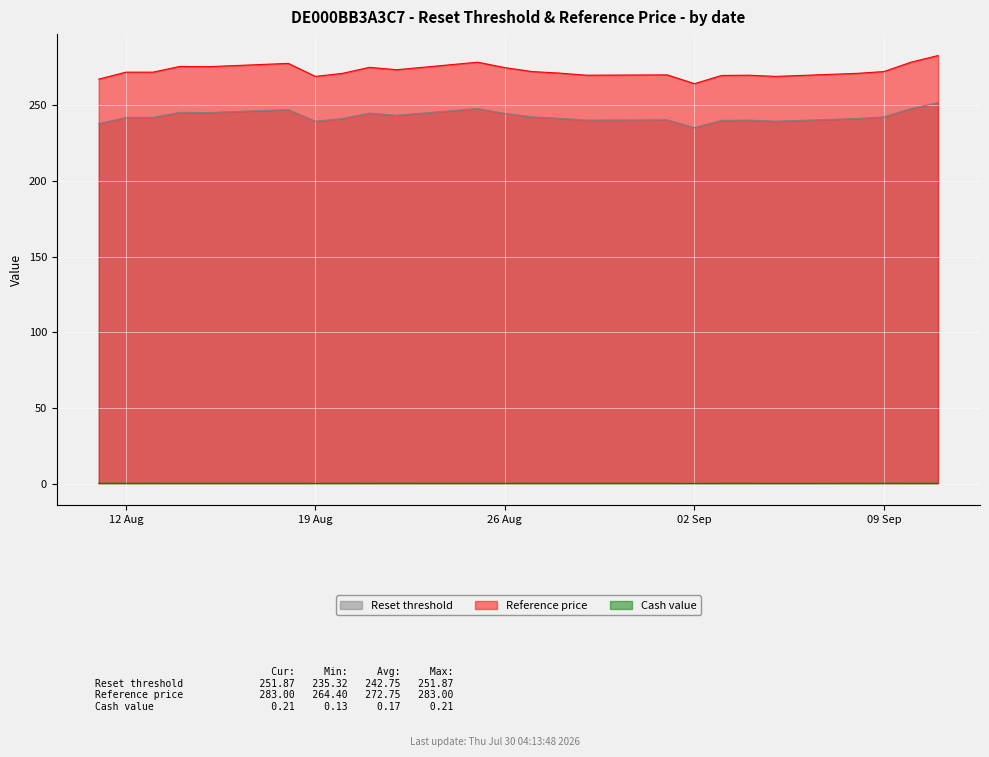

Read the Reset threshold value at 2025-09-01.

240.5